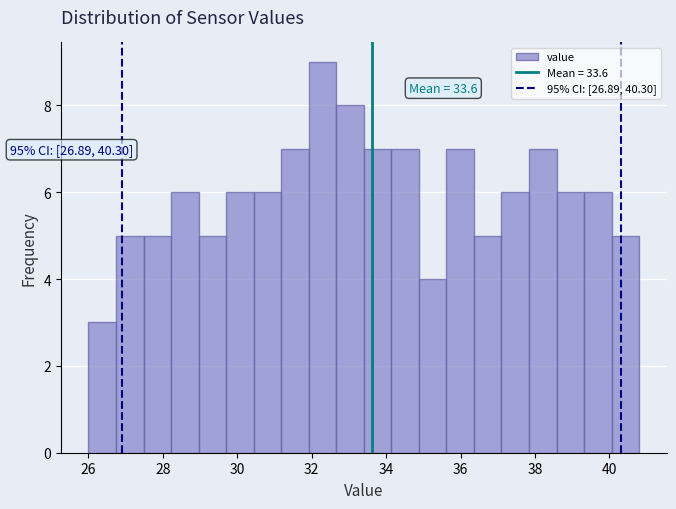

Read against the x-axis, roughly where is the centre of the tallest bar?

32.2